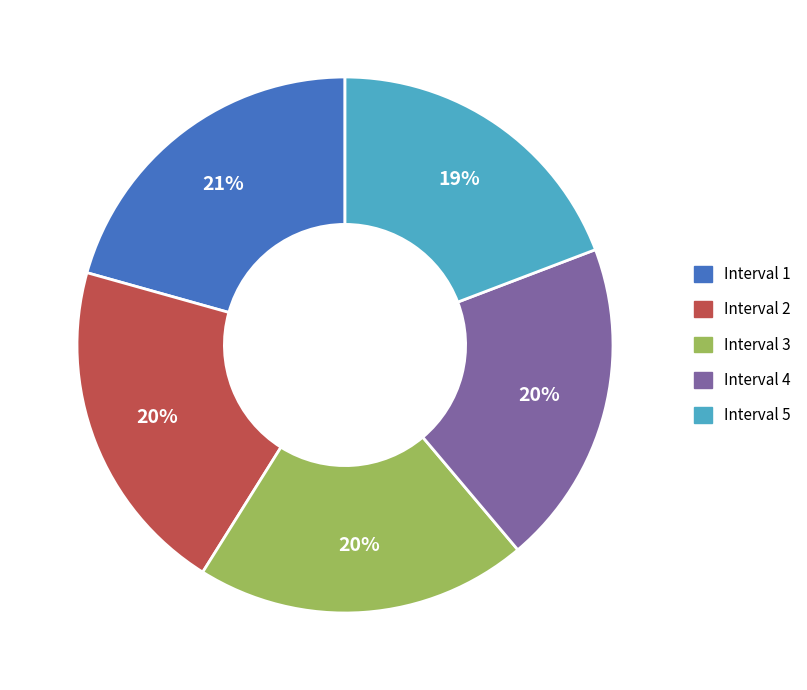

To the nearest percent, what is the difference between the Interval 3 and Interval 5 slice percentages?

1%